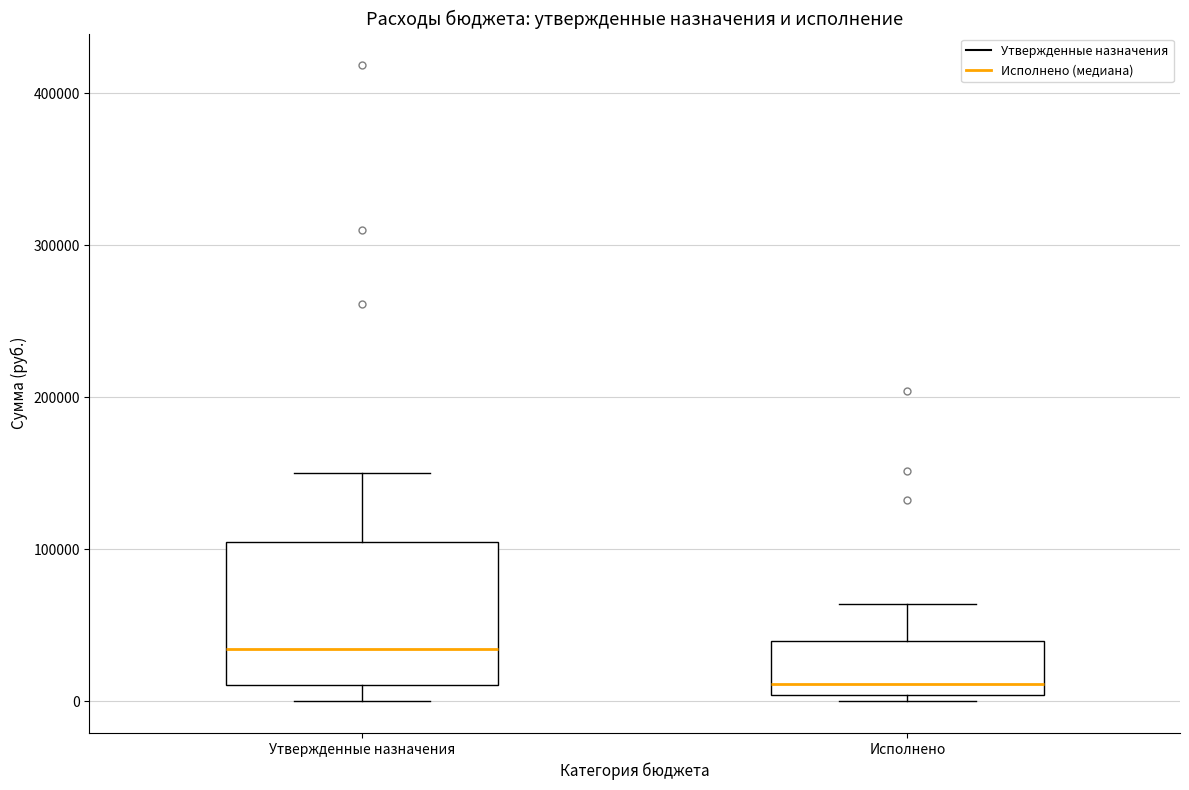

Reading left to right, transcribe this box plot: for each box, give where its median line is, the range the box spans, and where its two whiskers end, as read against the y-axis. The values are not printed on the chart, so give them approximately, as read against the axis.

Утвержденные назначения: median 30000, box 10000 to 100000, whiskers 0 to 150000
Исполнено: median 10000, box 0 to 40000, whiskers 0 (just below the box's lower edge) to 60000